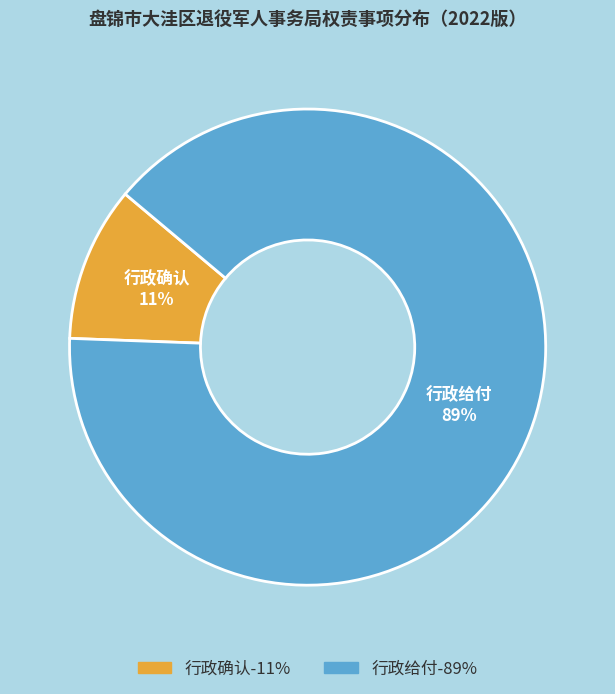

Is the sum of 行政给付 and 行政确认 greater than half?

Yes